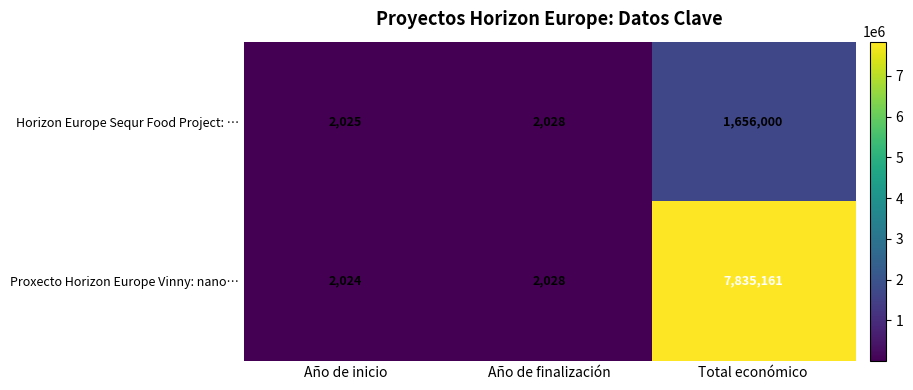

What is the difference between the maximum and minimum values in the Horizon Europe Sequr Food Project: … series?

1653975